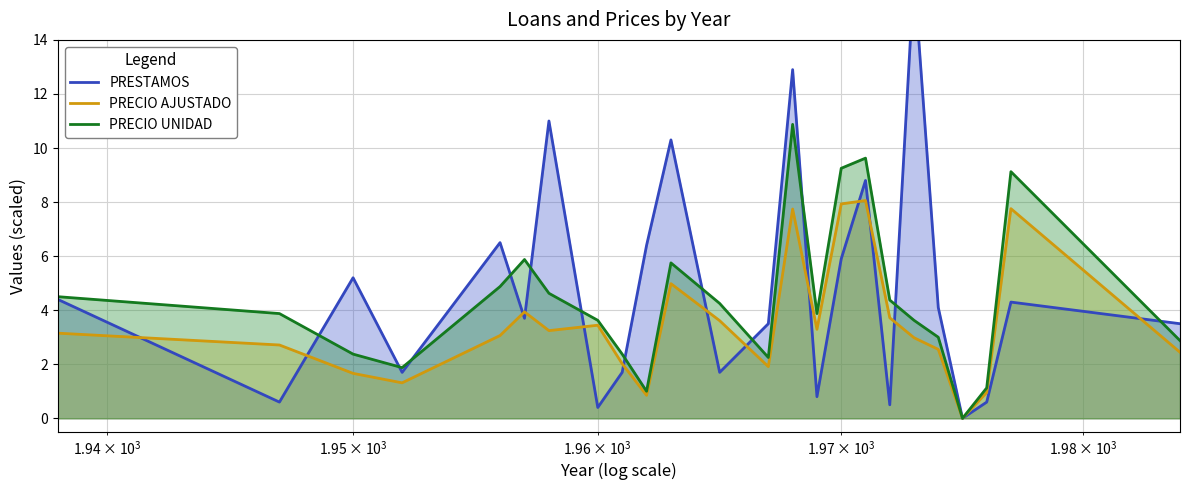

What is the maximum value for PRECIO UNIDAD?

10.9